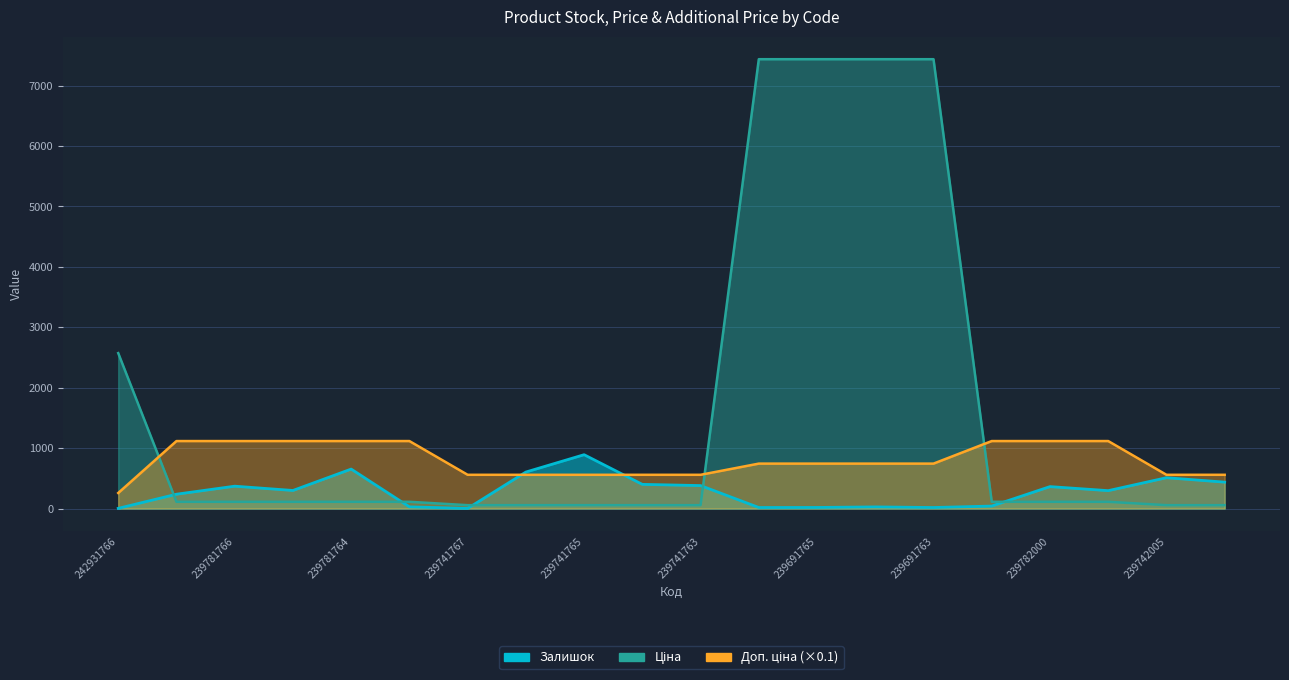

At how many categories does at least one series exceed 4164?

4